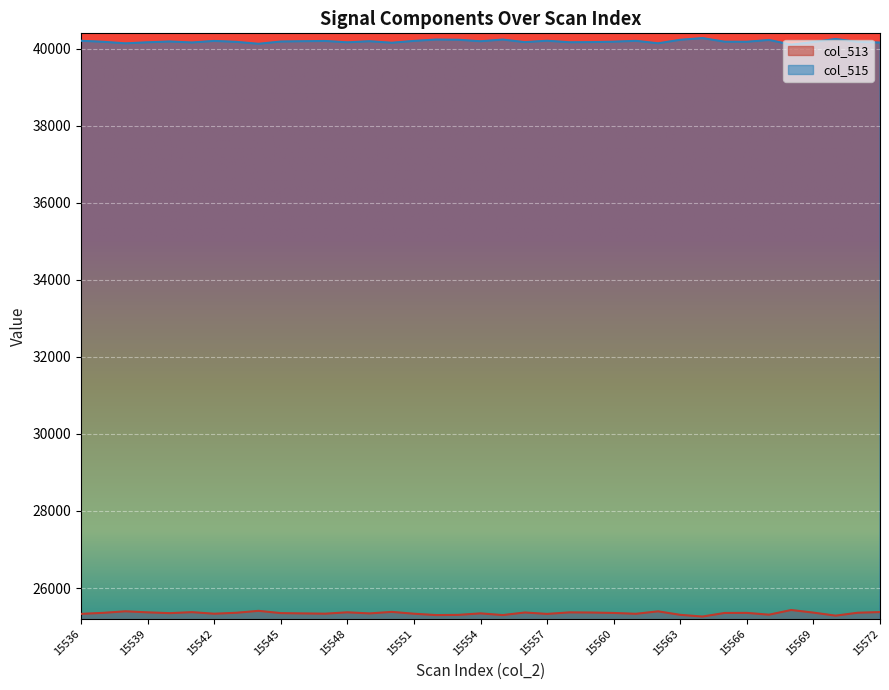

The col_513 series shows 15759 at 15571. True or false?

False